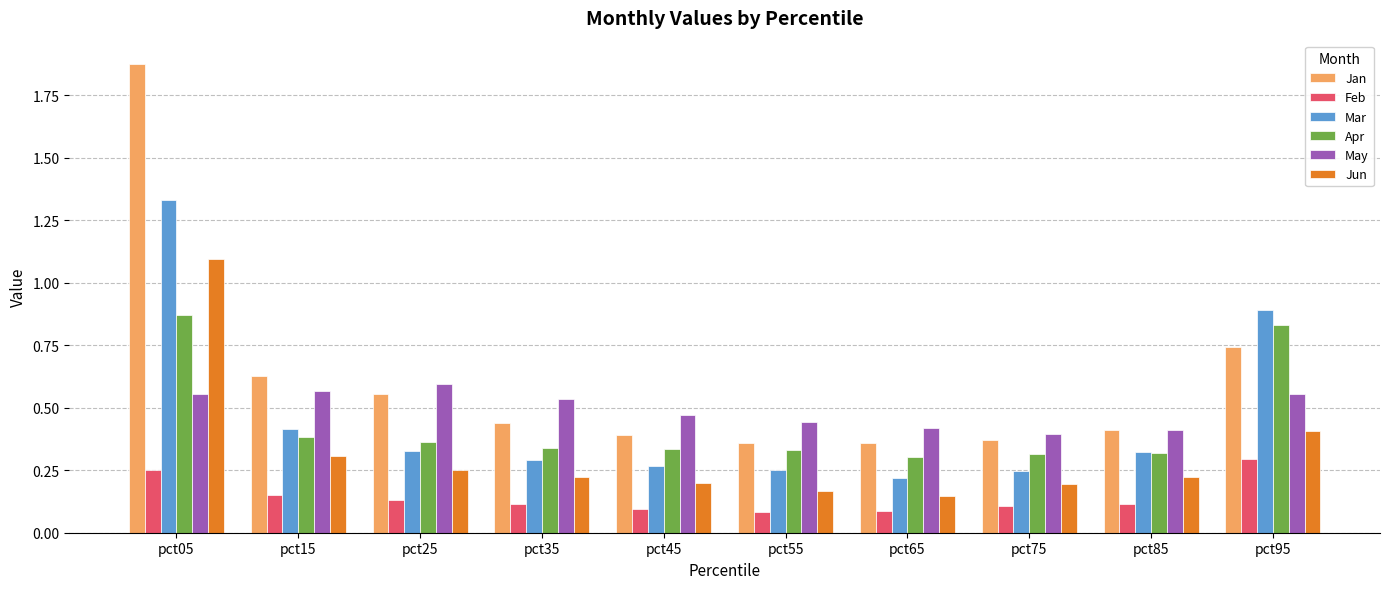

Which label corresponds to the largest value in the chart?

pct05